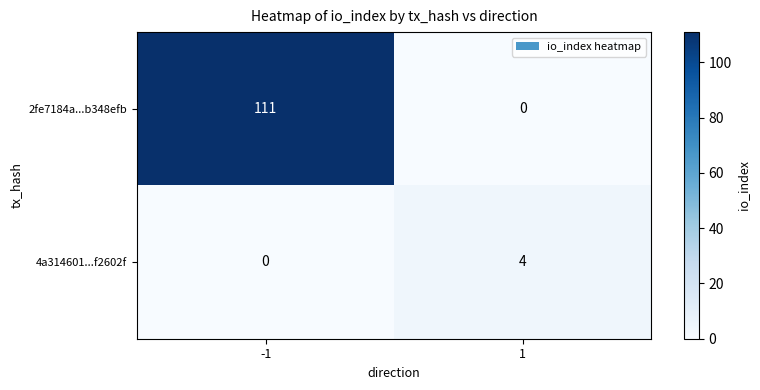

Read the 2fe7184a...b348efb value at -1, to the nearest 5.

110